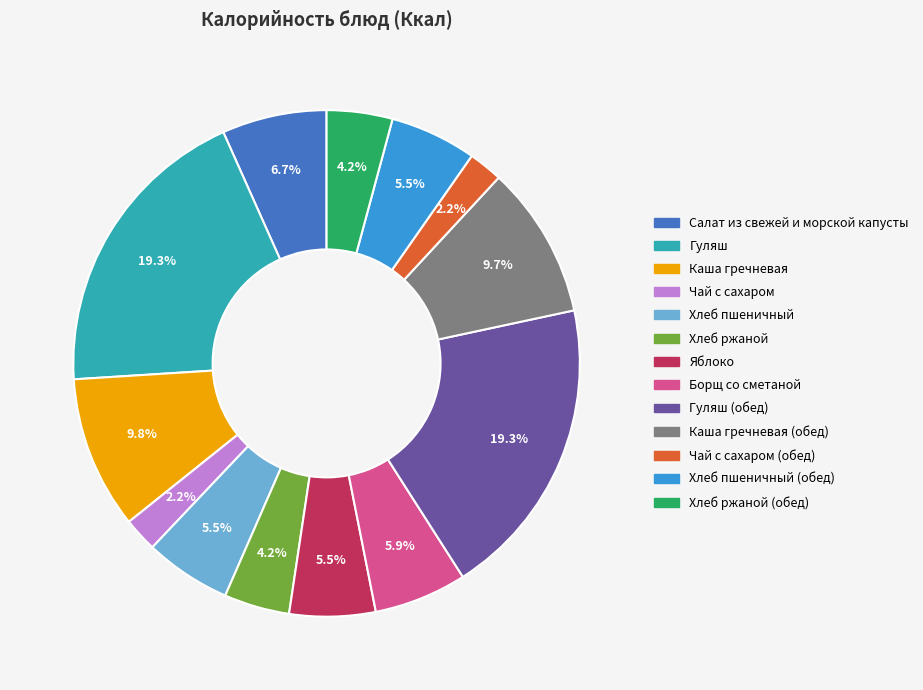

Does any single category account for the majority?

No